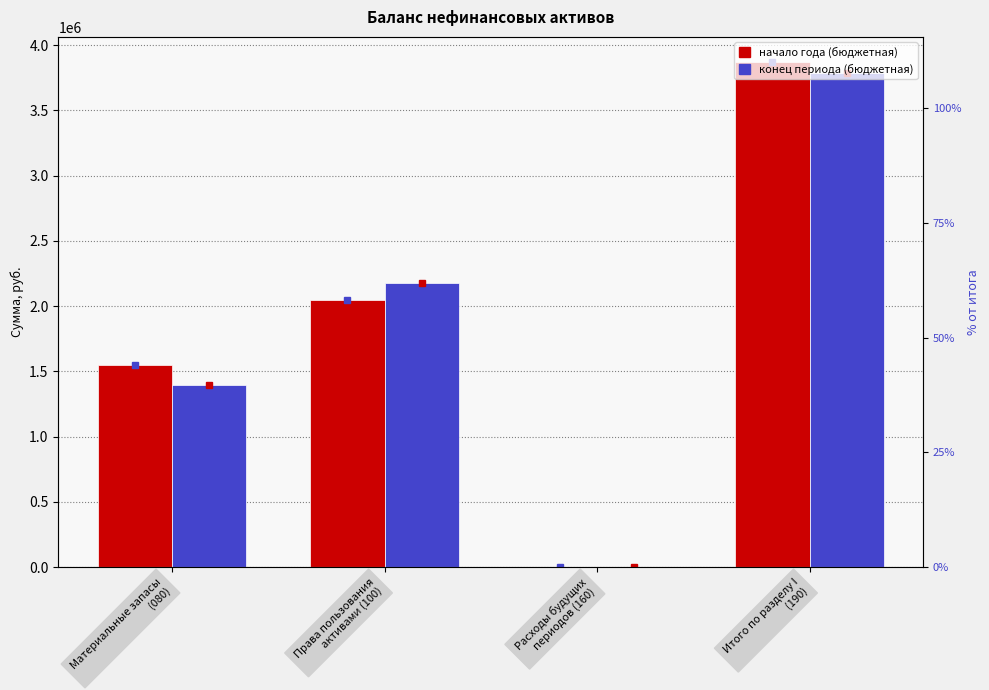

Are the bars horizontal?

No